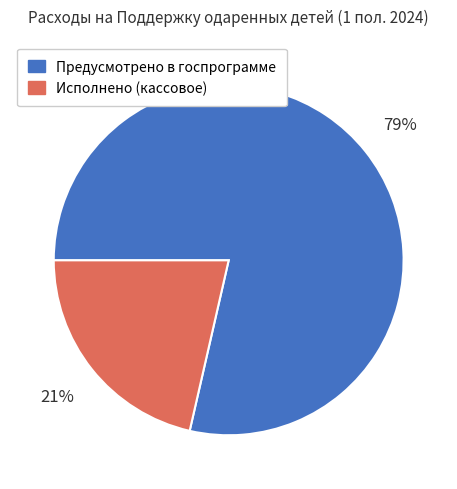

Which has a higher value, Исполнено (кассовое) or Предусмотрено в госпрограмме?

Предусмотрено в госпрограмме